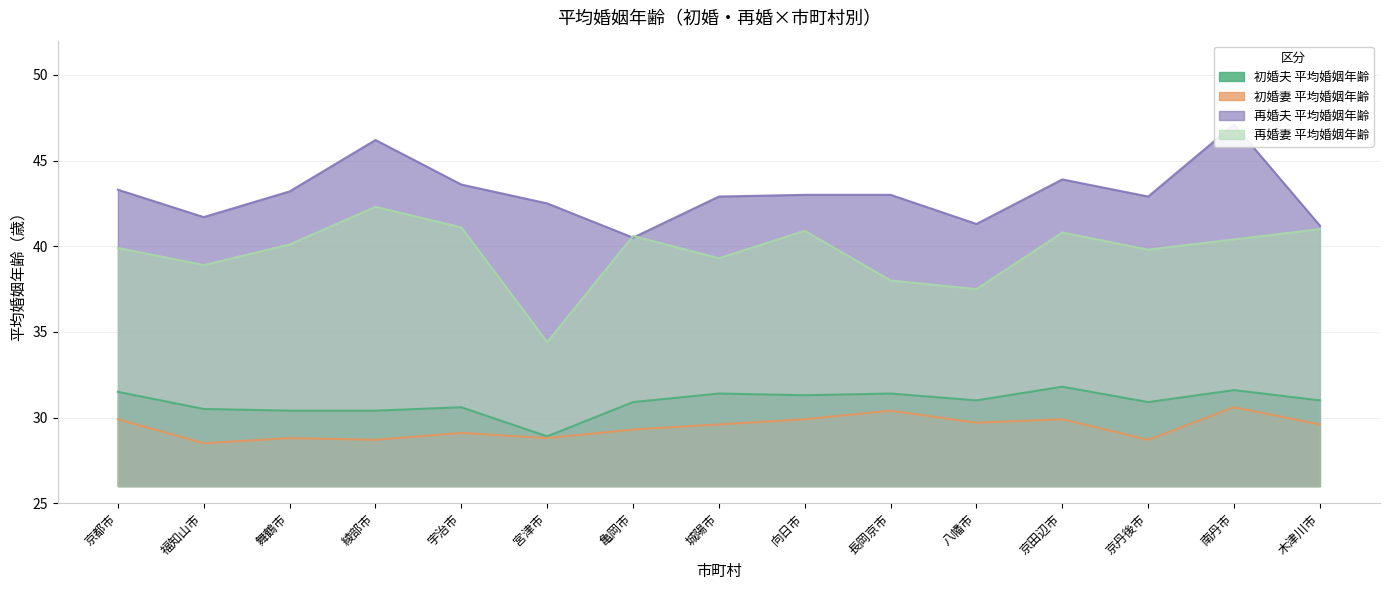

Rank the series by their maximum value, from highest to lowest.

再婚夫 平均婚姻年齢, 再婚妻 平均婚姻年齢, 初婚夫 平均婚姻年齢, 初婚妻 平均婚姻年齢